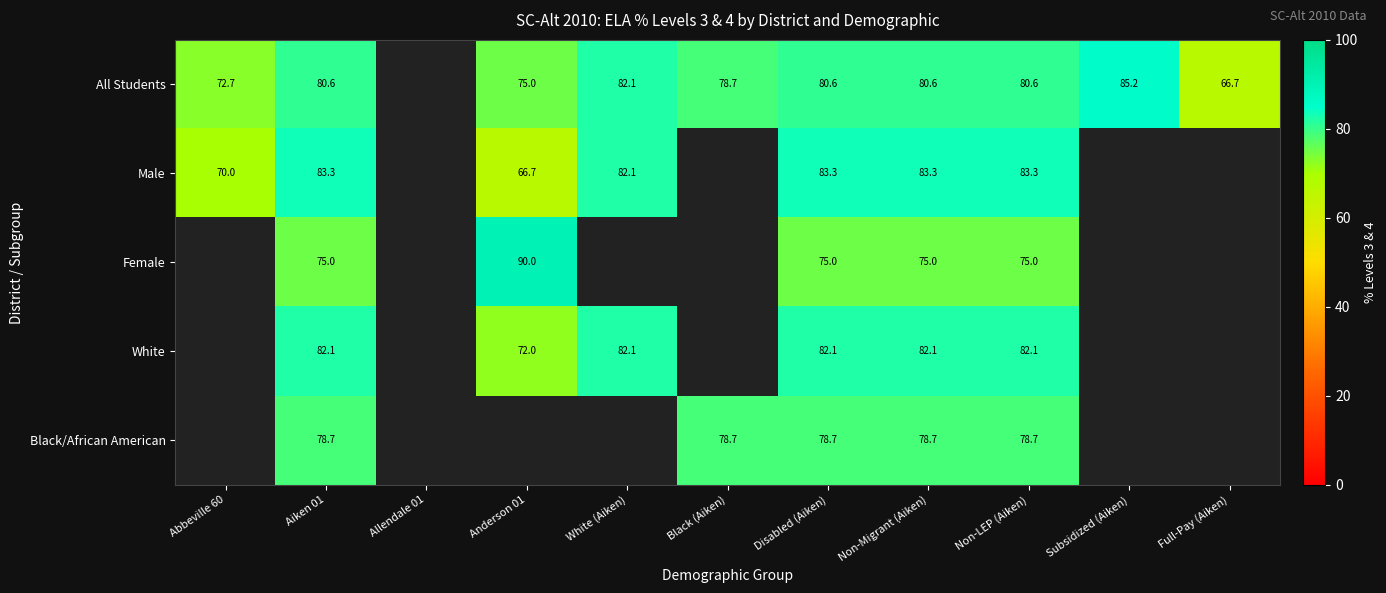

Is it true that Black/African American equals 39.5 at Aiken 01?

False